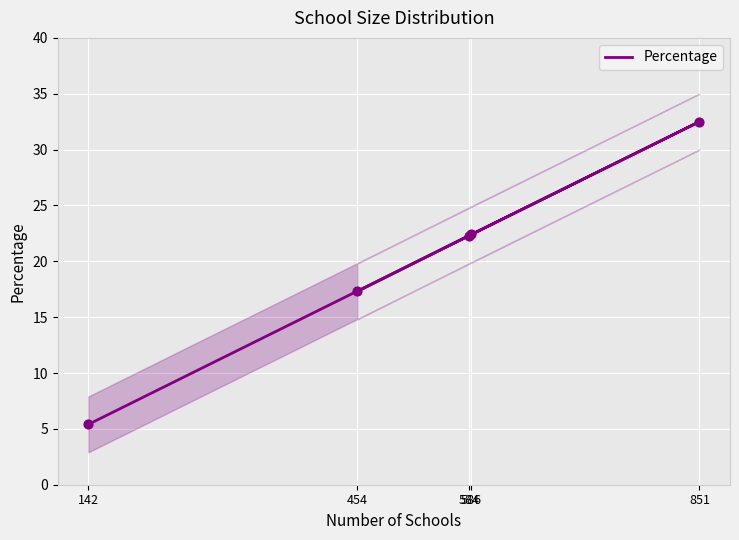

What is the change in value from 586 to 851?

+10.1